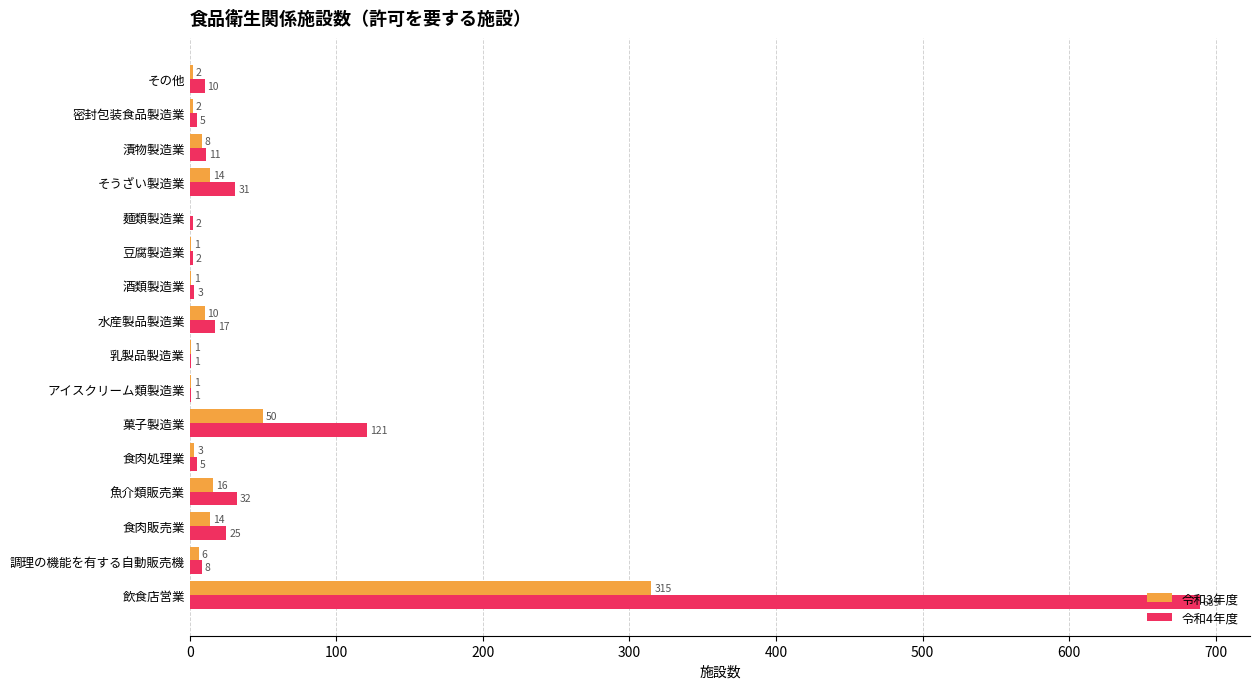

Which series changed the most between 調理の機能を有する自動販売機 and 密封包装食品製造業?

令和3年度